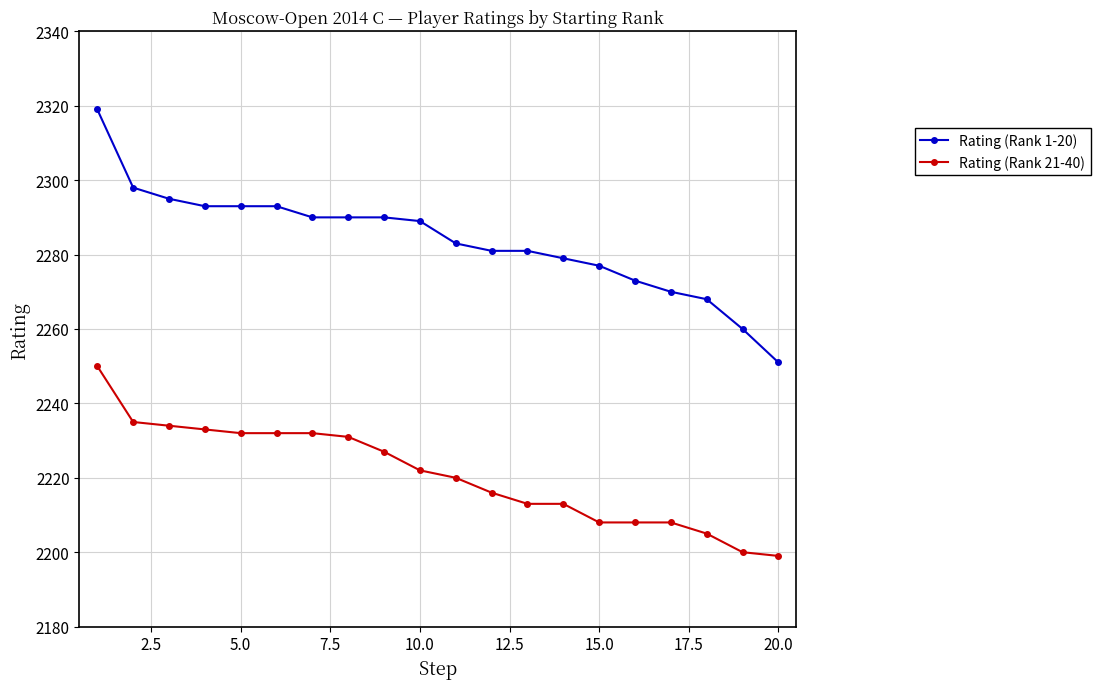

How many values in the Rating (Rank 21-40) series are below 2222?

10